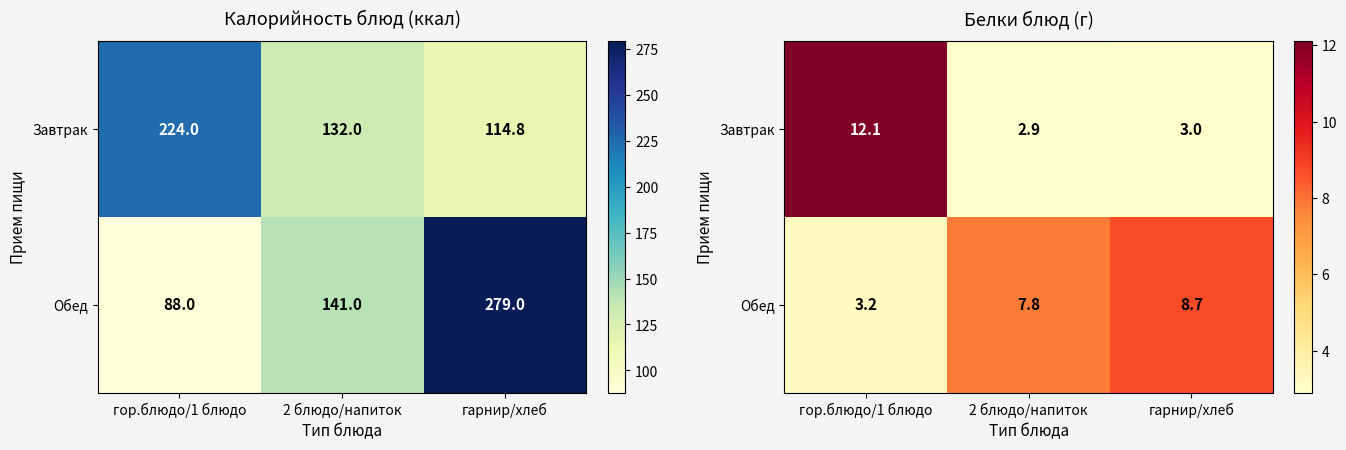

What is the minimum value shown in the chart?

2.9